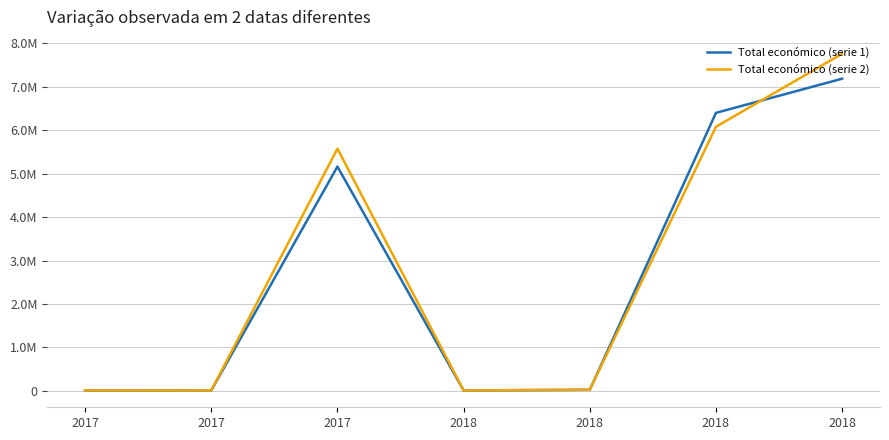

What are all the series names shown in the legend?

Total económico (serie 1), Total económico (serie 2)